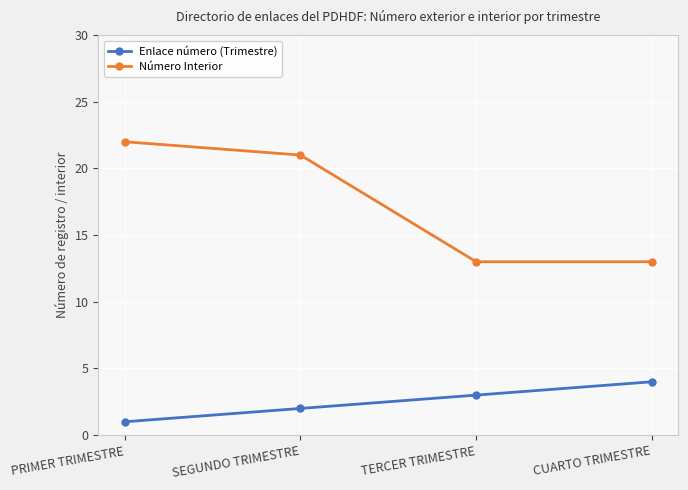

At how many categories does at least one series exceed 16?

2